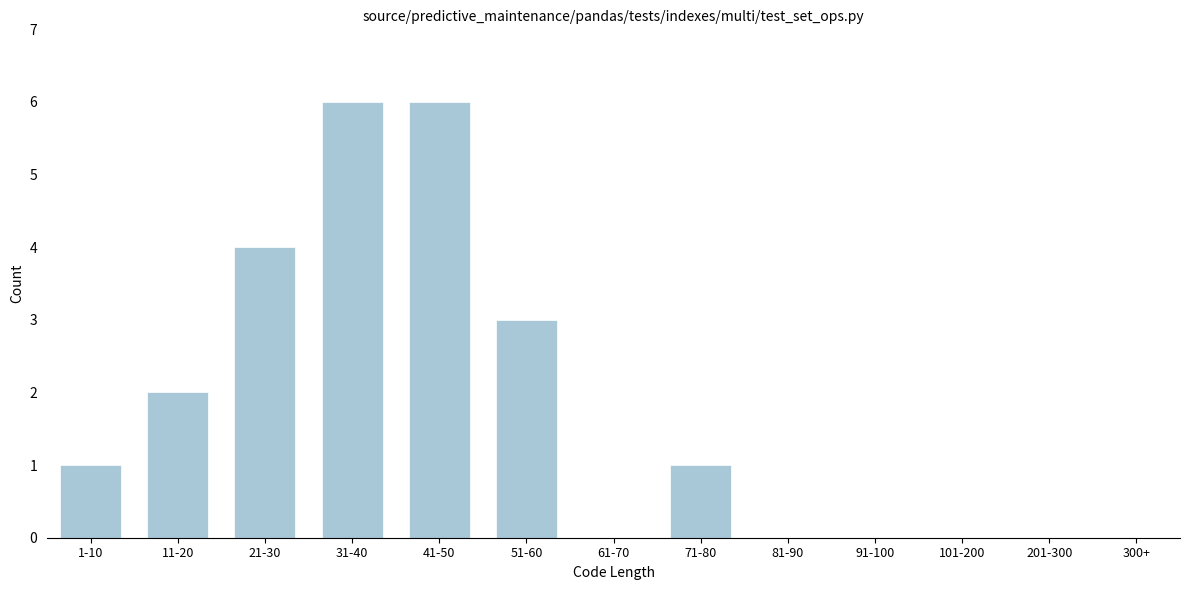

Reading right to left, extract all data points from this chart.

300+=0	201-300=0	101-200=0	91-100=0	81-90=0	71-80=1	61-70=0	51-60=3	41-50=6	31-40=6	21-30=4	11-20=2	1-10=1